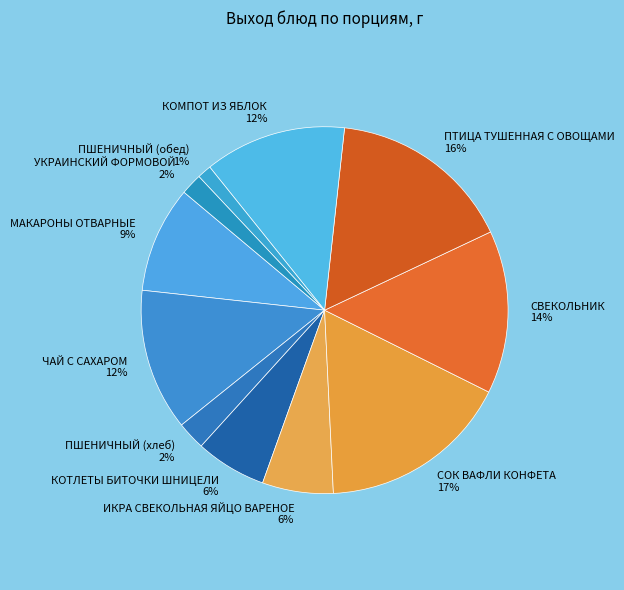

Which slice is the smallest?

ПШЕНИЧНЫЙ (обед)